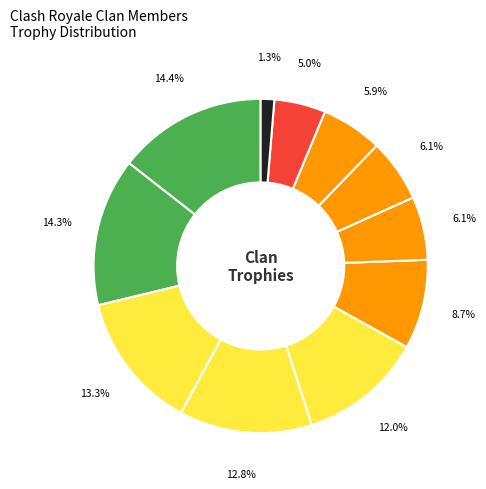

How many segments does this pie chart have?

11